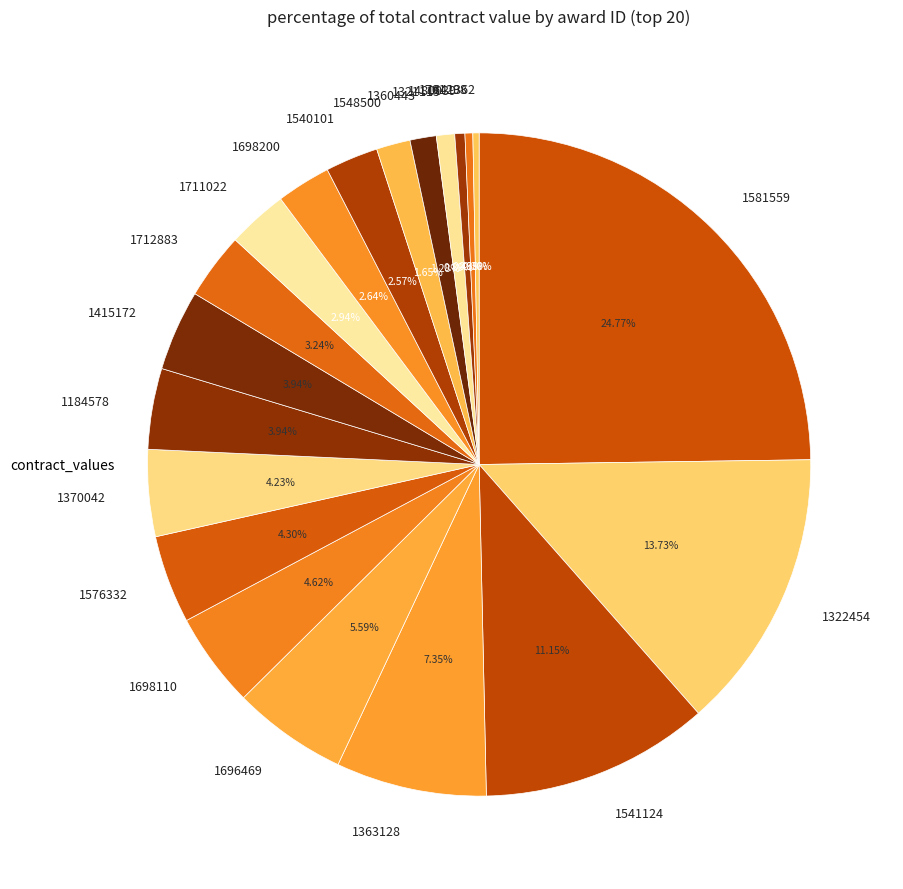

Is the sum of 1698110 and 1540101 greater than half?

No